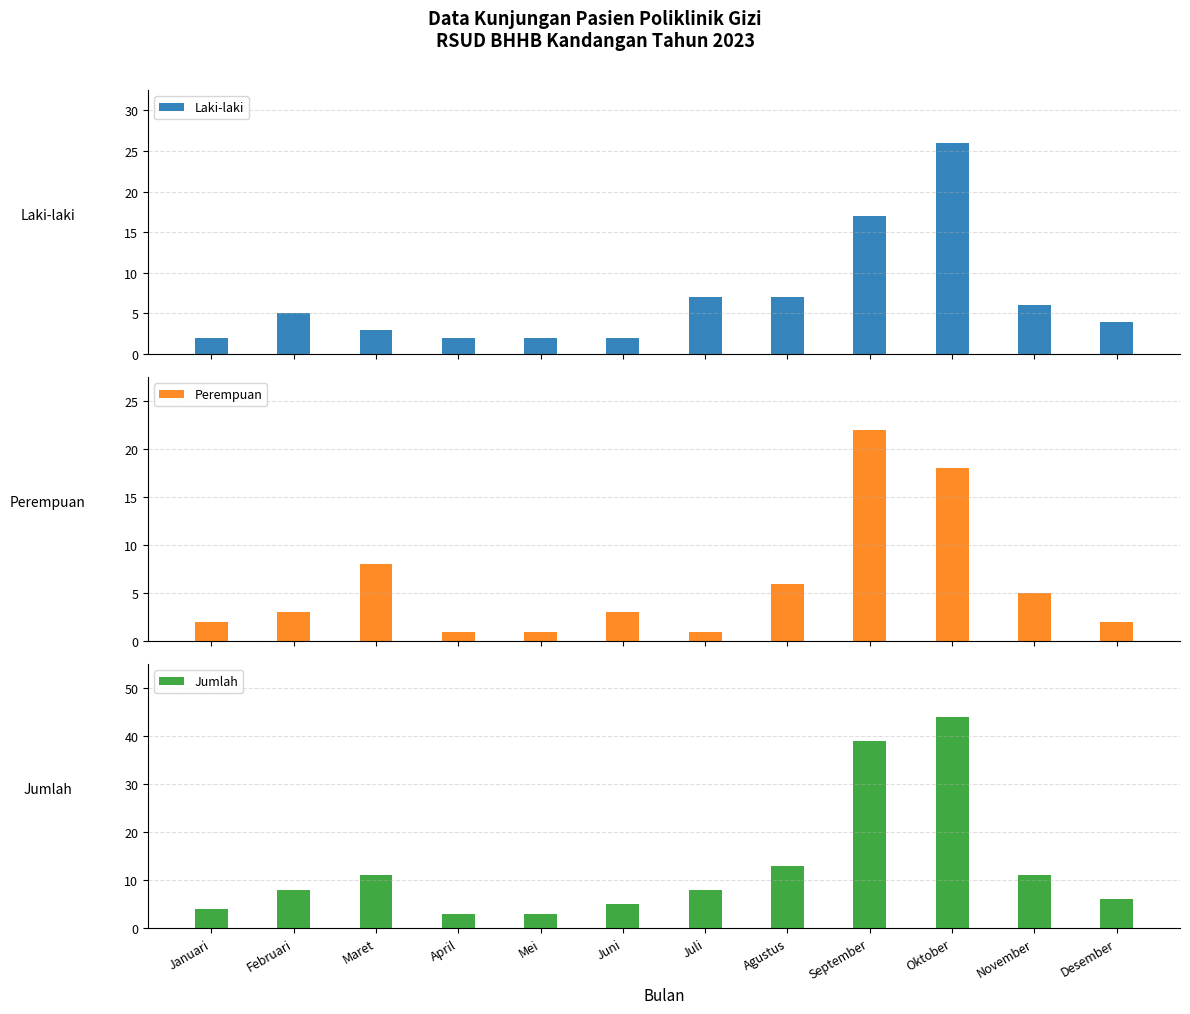

Which series has the largest range (max minus min)?

Jumlah